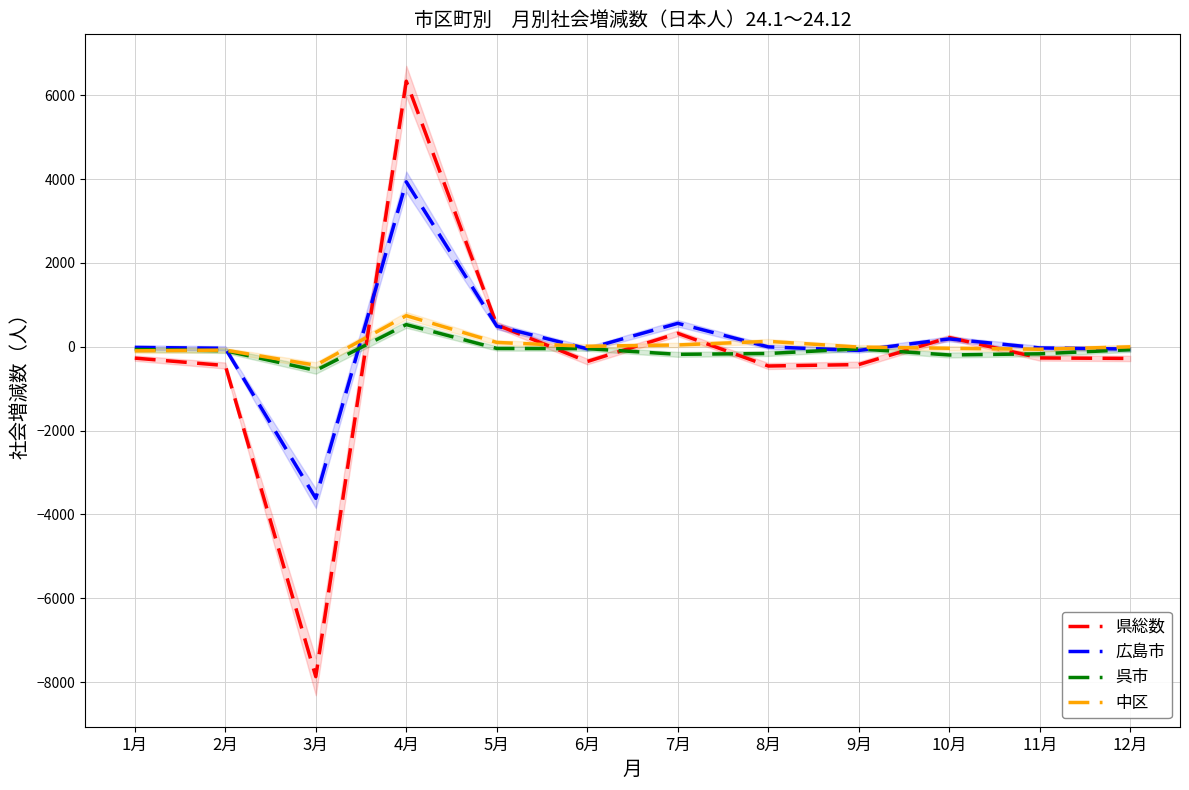

True or false: 中区 has more than 1 points higher than both neighbors.

True